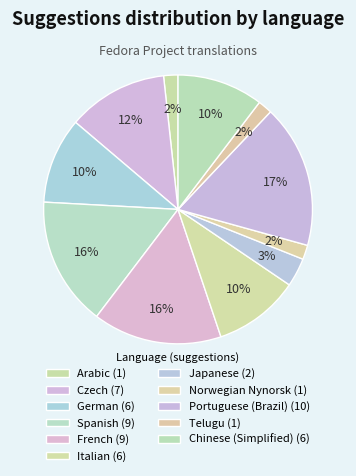

How many segments does this pie chart have?

11